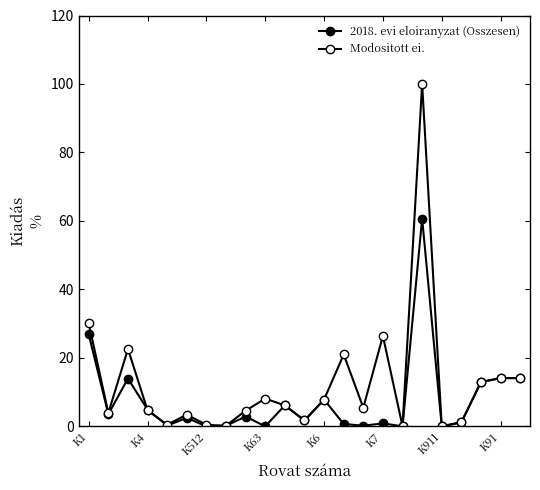

How many series are shown in this chart?

2